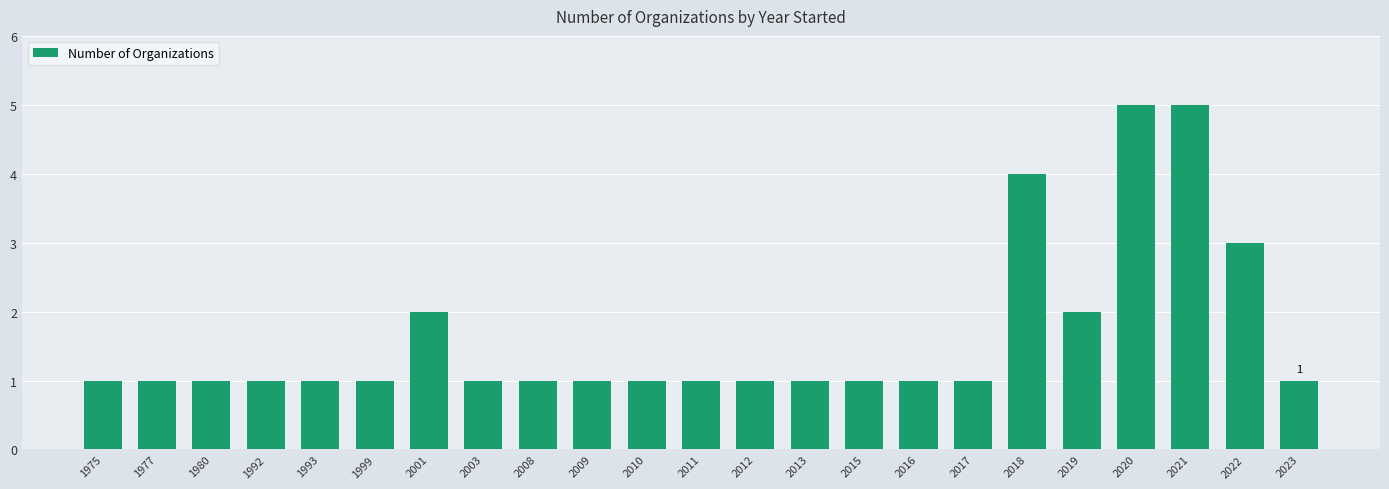

What is the value of the 23rd bar from the left?

1